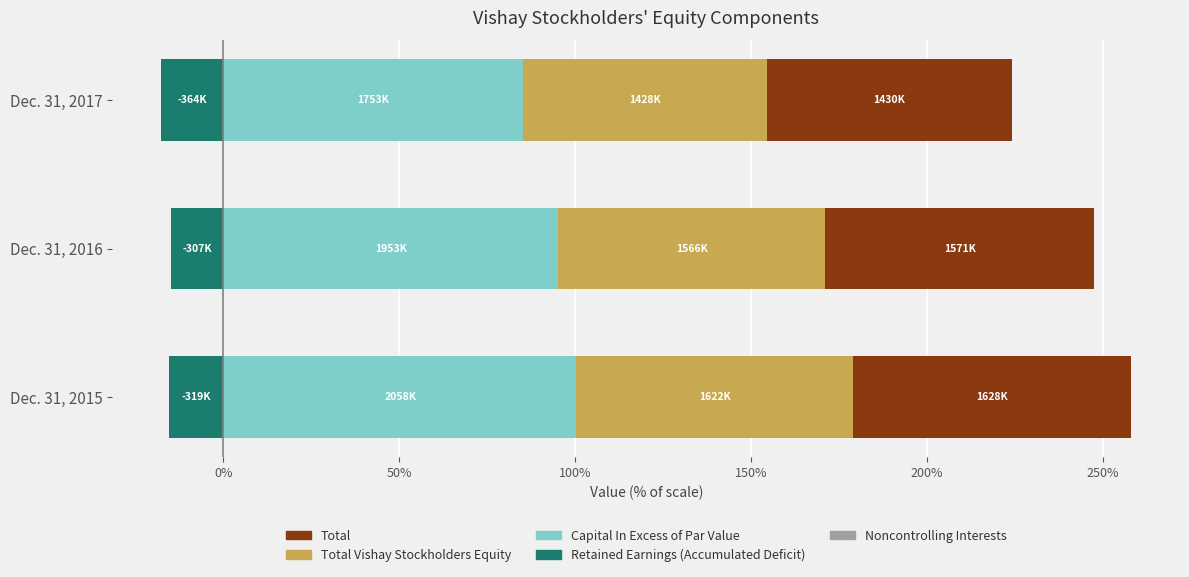

What is the difference between the highest and lowest values at Dec. 31, 2017?

102.8